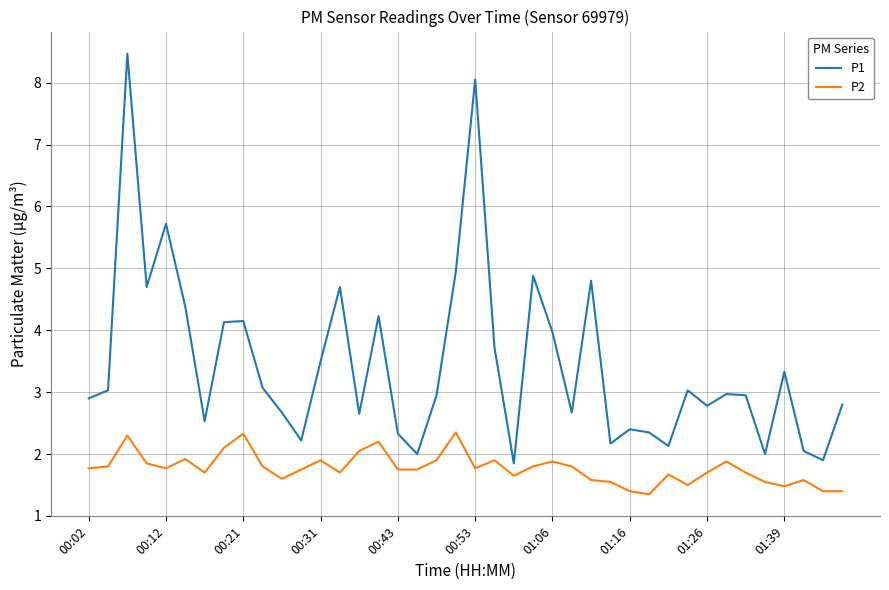

What is the lowest value of the P1 series?

1.9